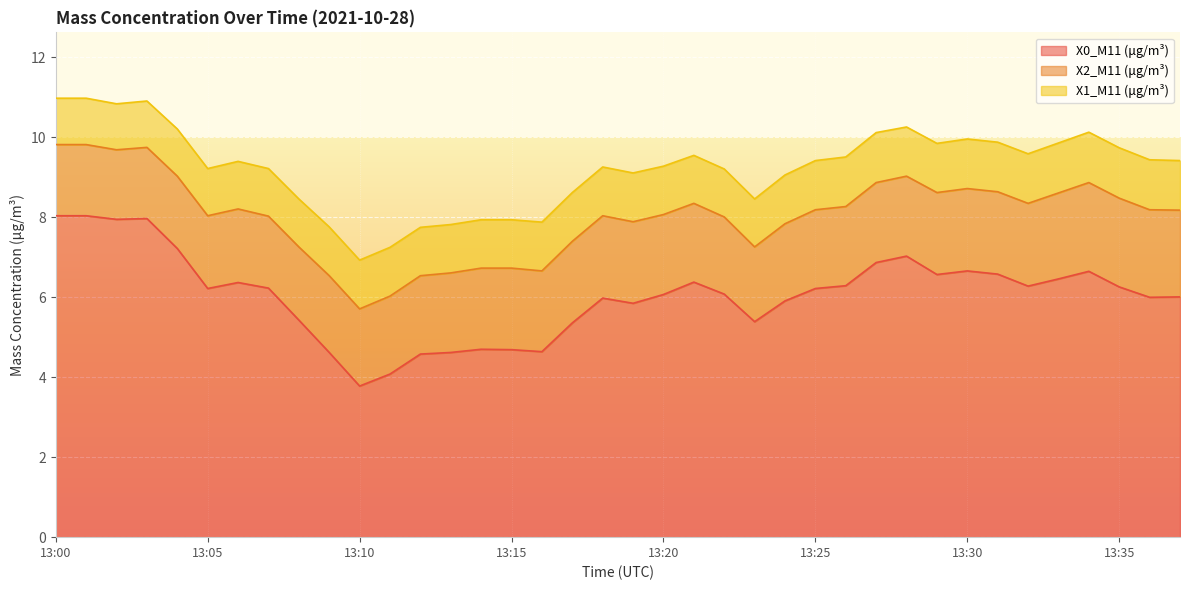

Which series changed the most between 13:05 and 13:34?

X0_M11 (μg/m³)